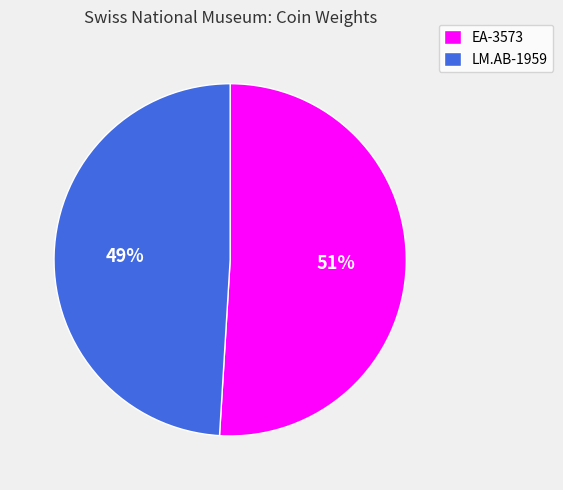

Rank the categories by value from highest to lowest.

EA-3573, LM.AB-1959